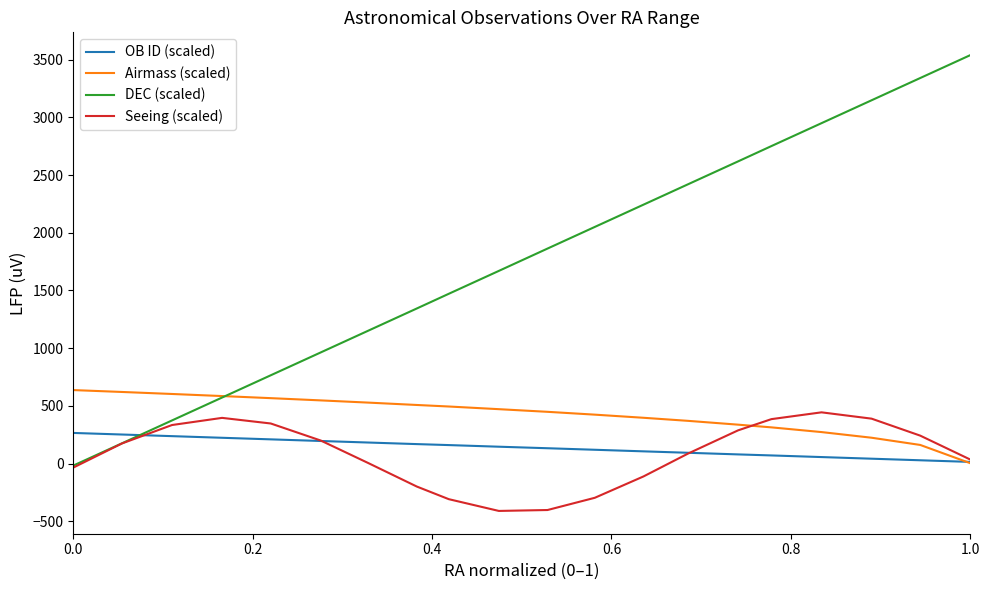

What is the sum of all Seeing (scaled) values?

1563.6